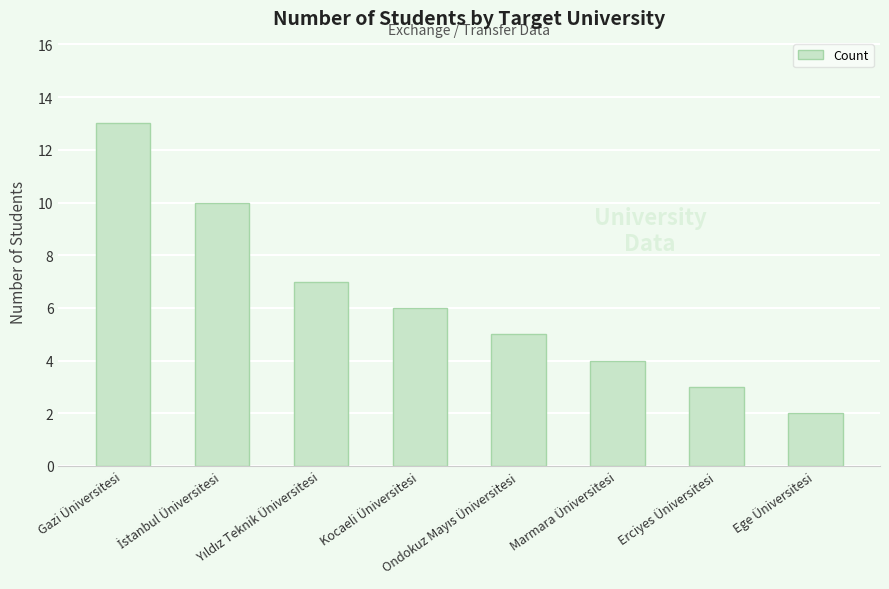

What is the value of the 1st bar from the left?

13